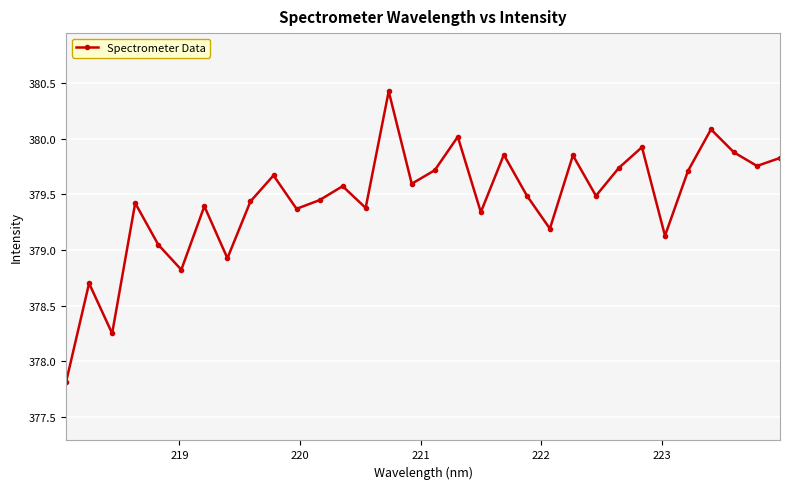

How many points are higher than both their immediate neighbors (excluding endpoints)?

11